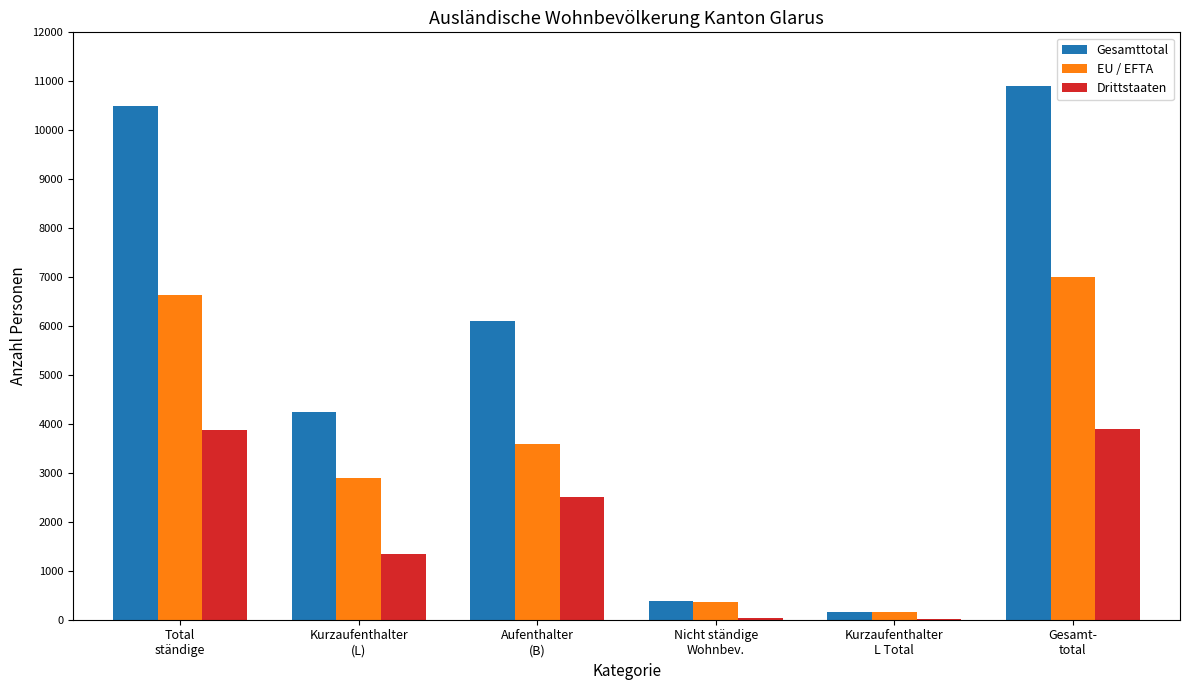

At which label does Drittstaaten first exceed 2513?

Total
ständige